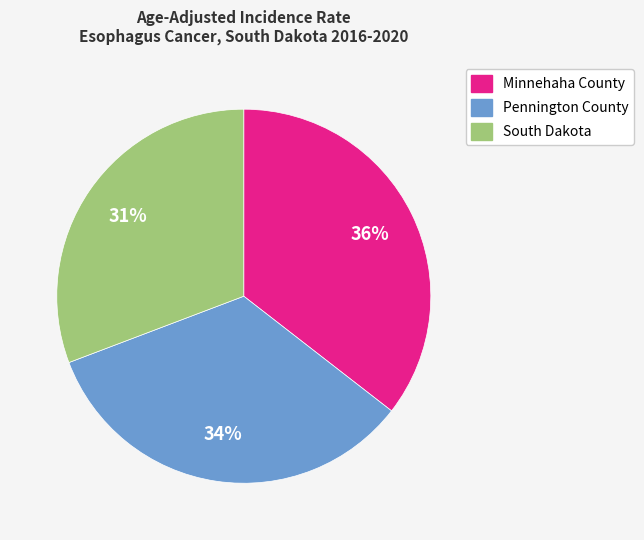

To the nearest percent, what percentage of the pie is Minnehaha County?

36%